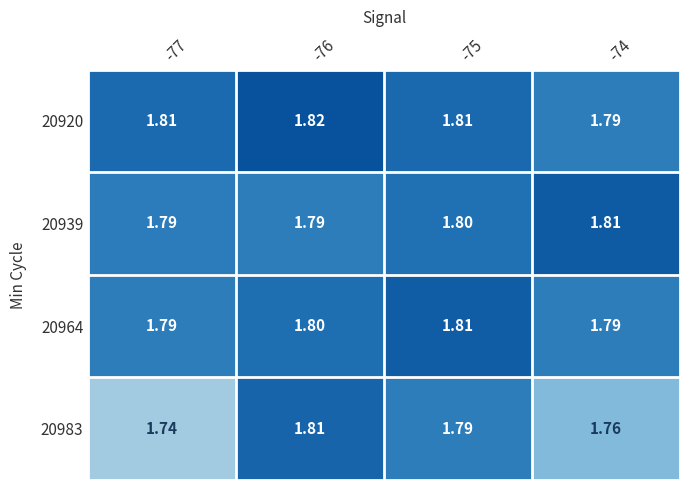

Is the value of 20964 at -77 greater than the value of 20983 at -76?

No